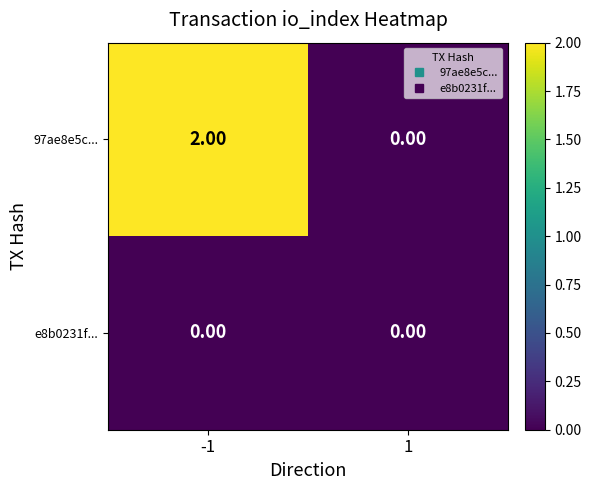

Rank the series by their average value, from highest to lowest.

97ae8e5c..., e8b0231f...